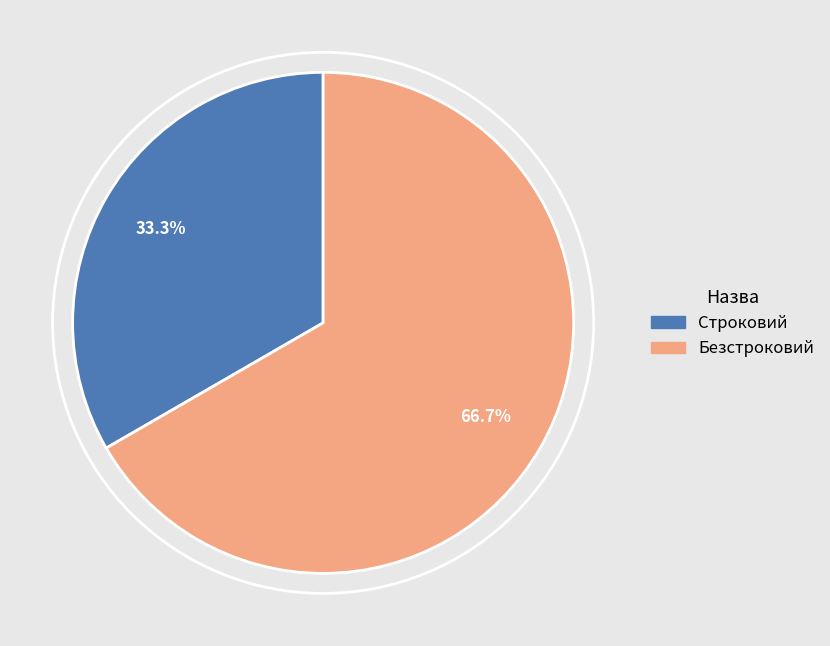

How many slices are in this pie chart?

2